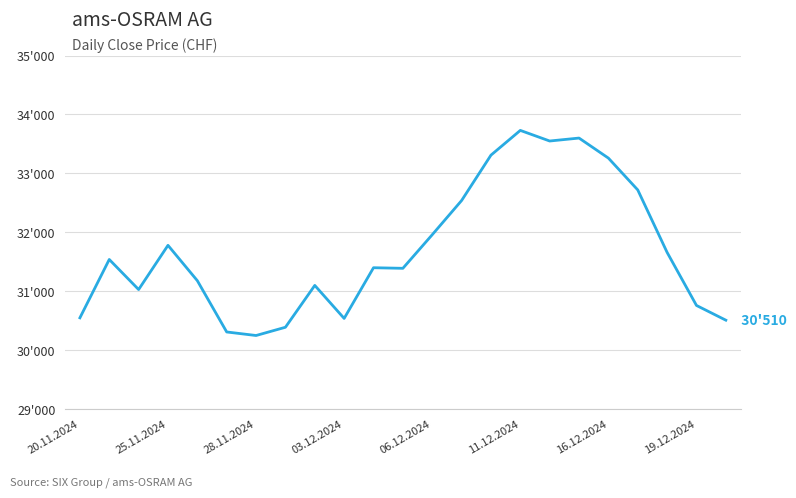

At which category does the chart reach its peak across all series?

11.12.2024